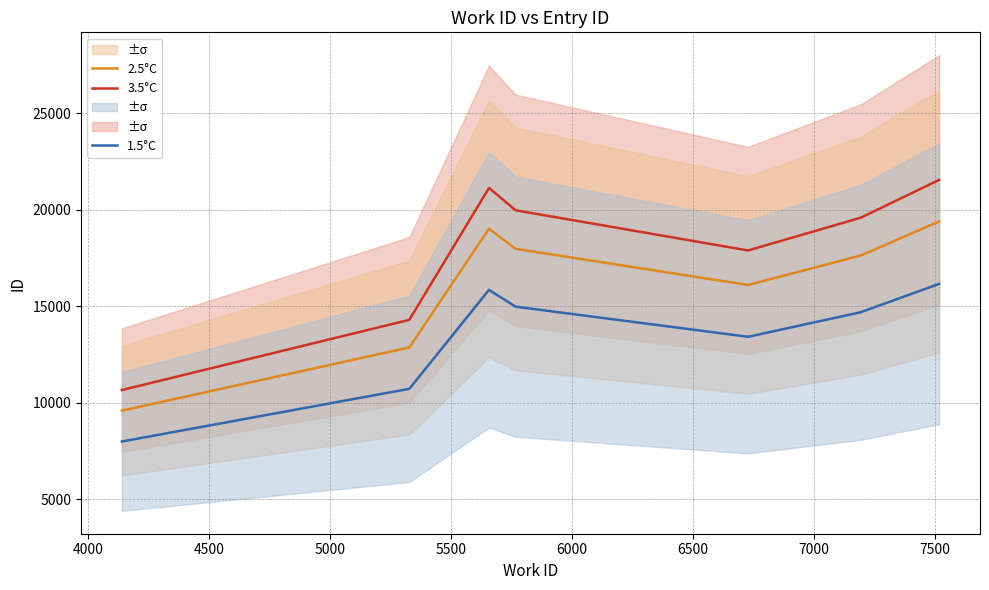

True or false: 3.5°C and 2.5°C intersect in this chart.

False